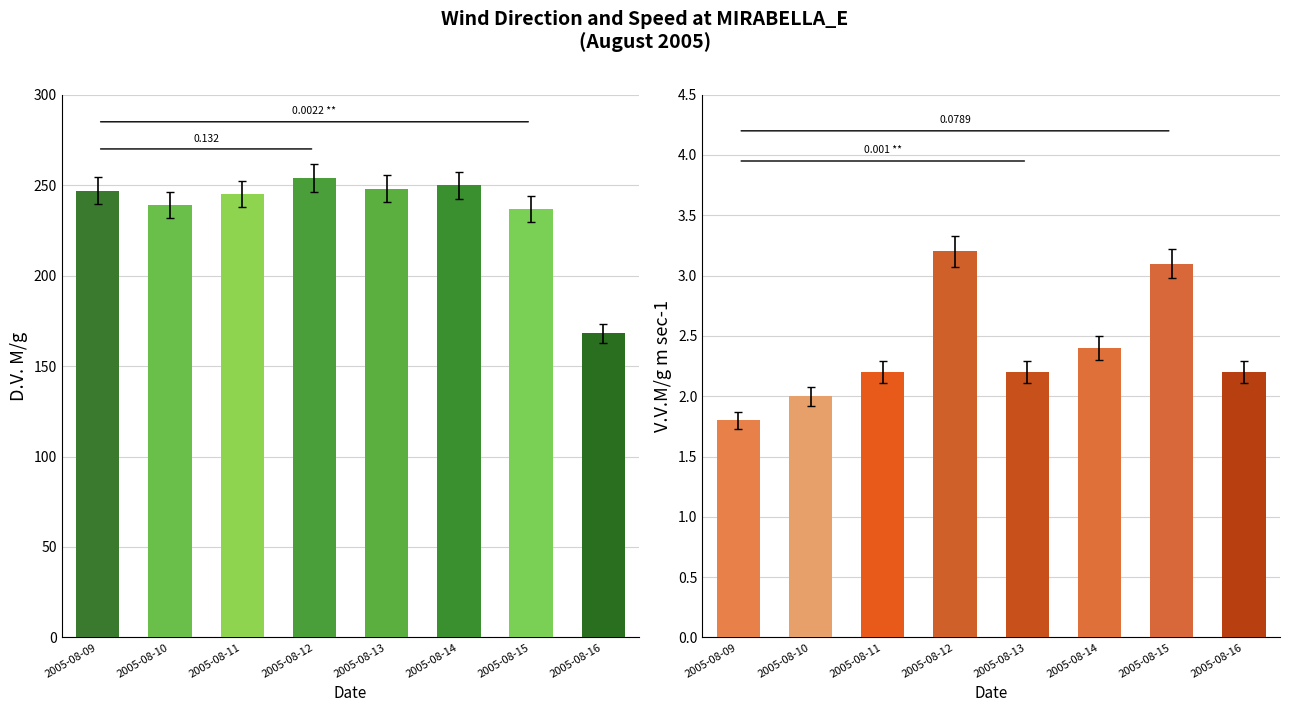

The value of D.V. M/g at 2005-08-15 is 73.4. True or false?

False